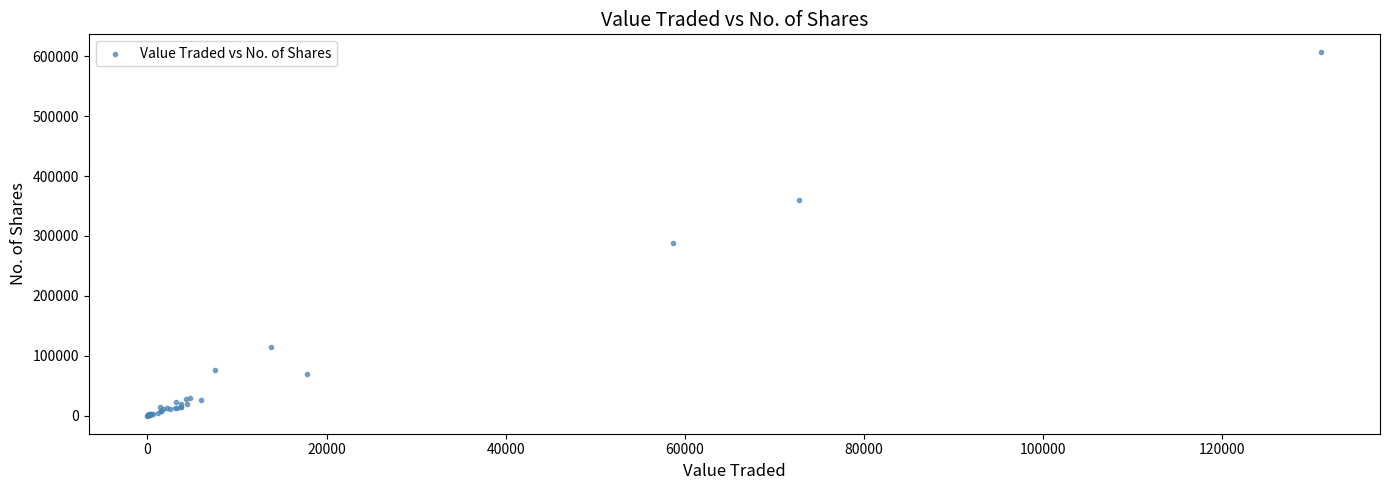

What Y value in the scatter plot is closest to 303279?

287514